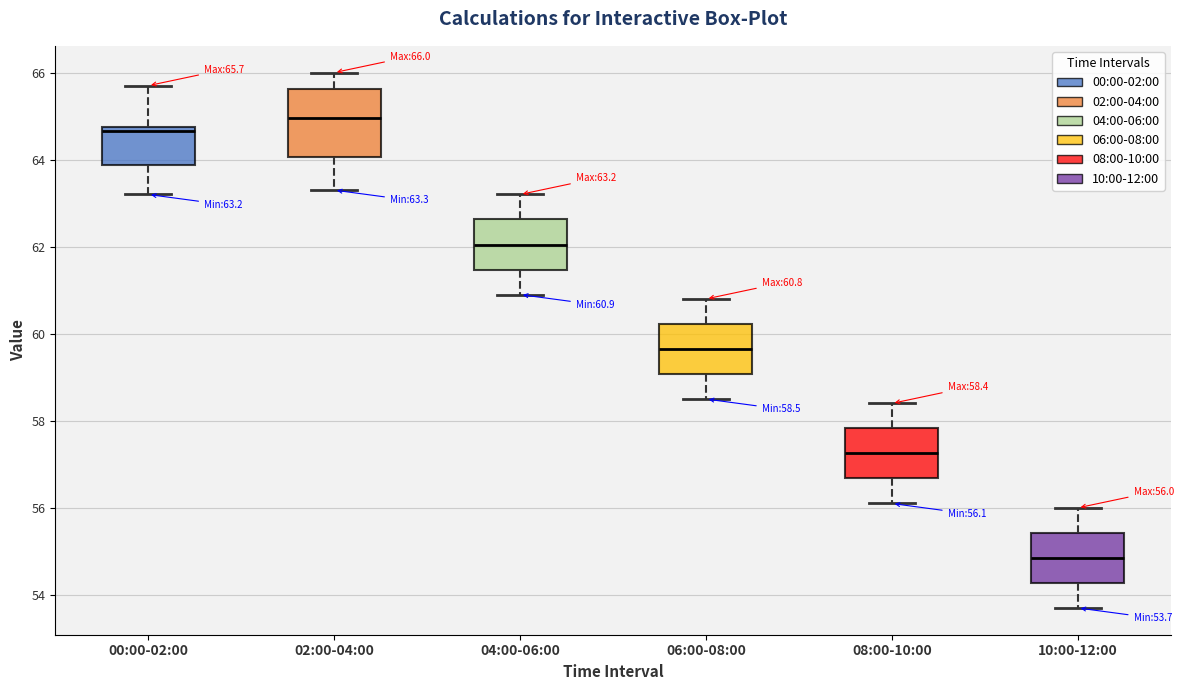

Which box is the tallest, from its lower edge to its upper edge?

02:00-04:00